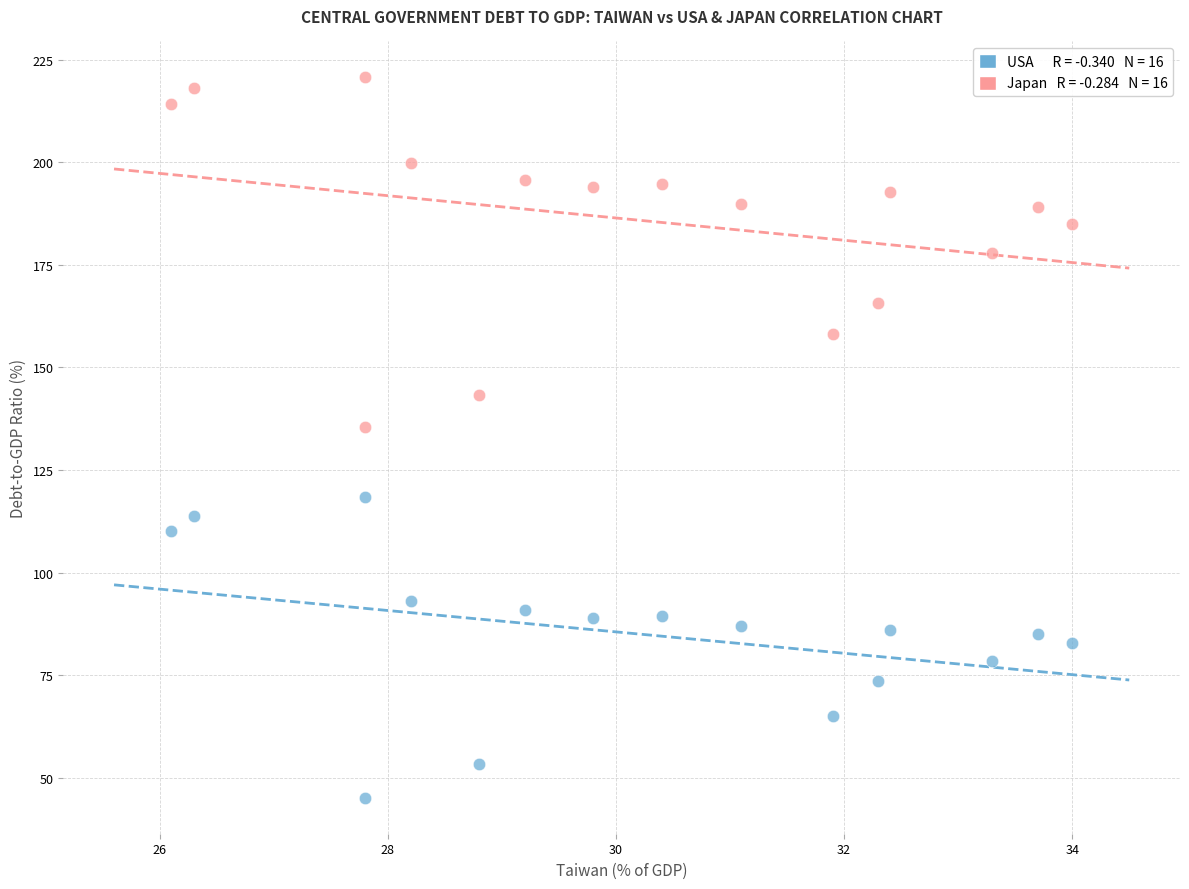

Across all data points, what is the range of X values (max minus min)?

7.9